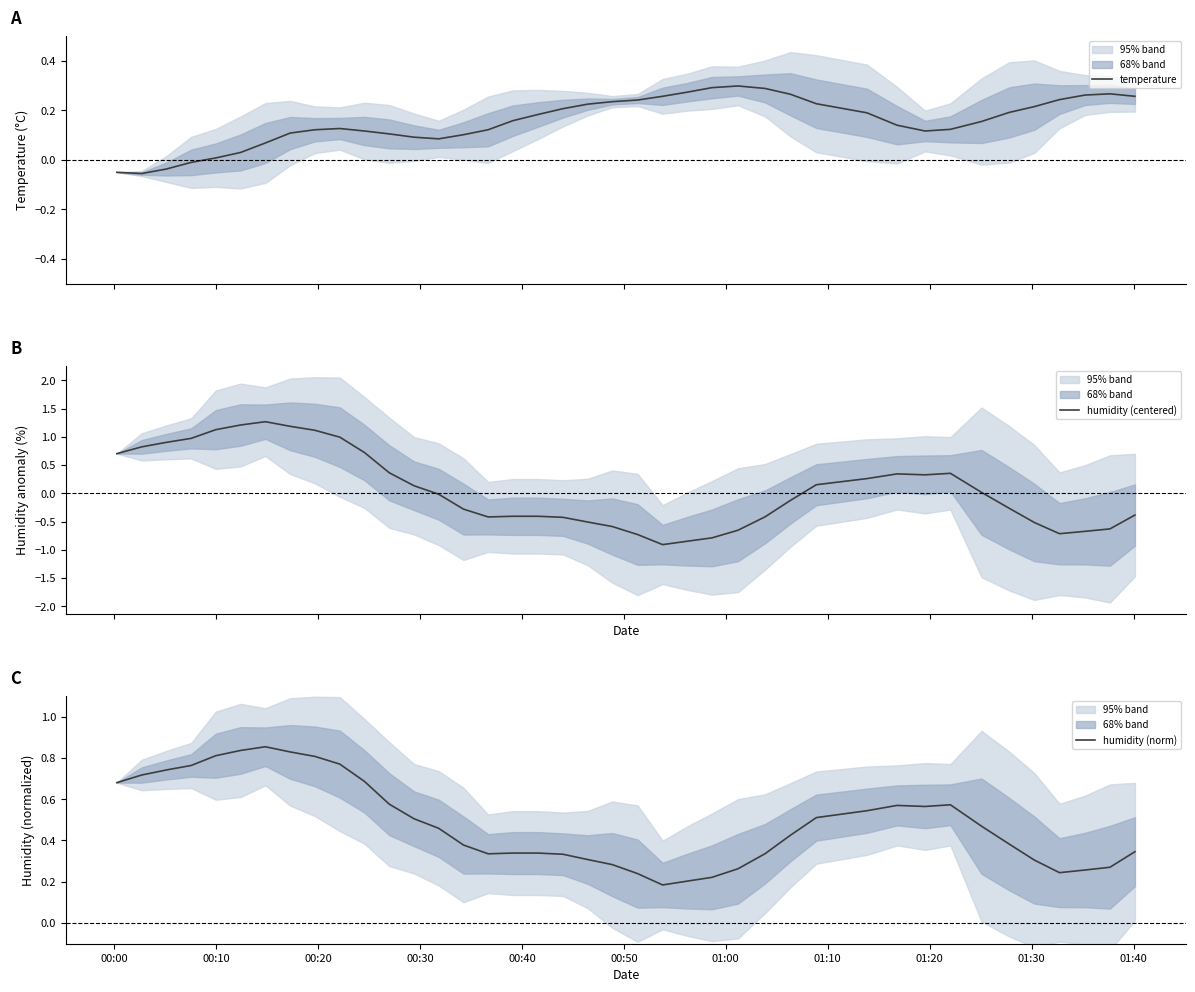

How many times do humidity (norm) and humidity (centered) cross each other?

1